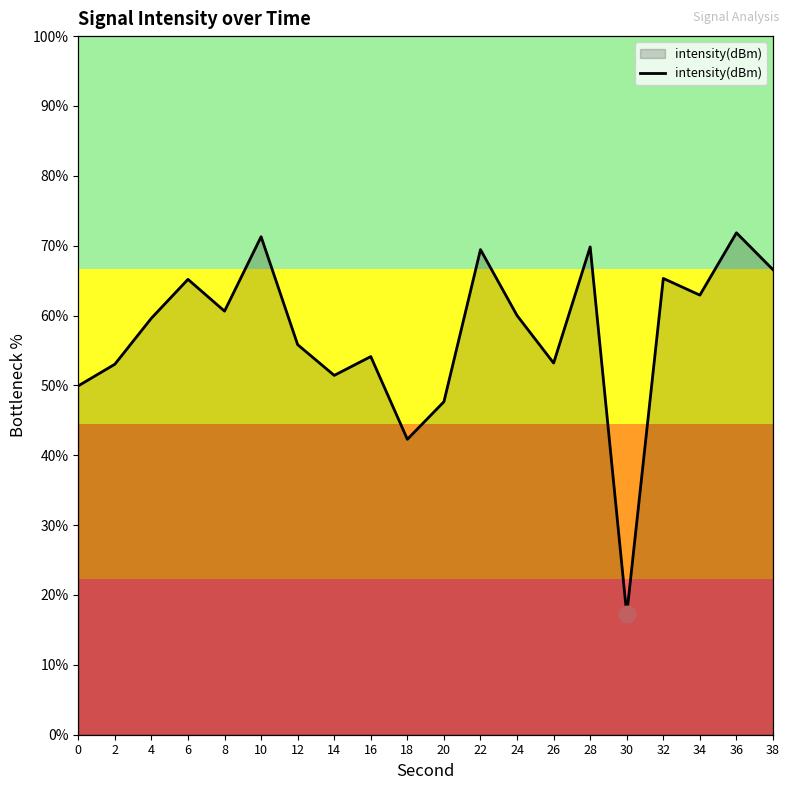

What is the maximum value shown in the chart?

71.8